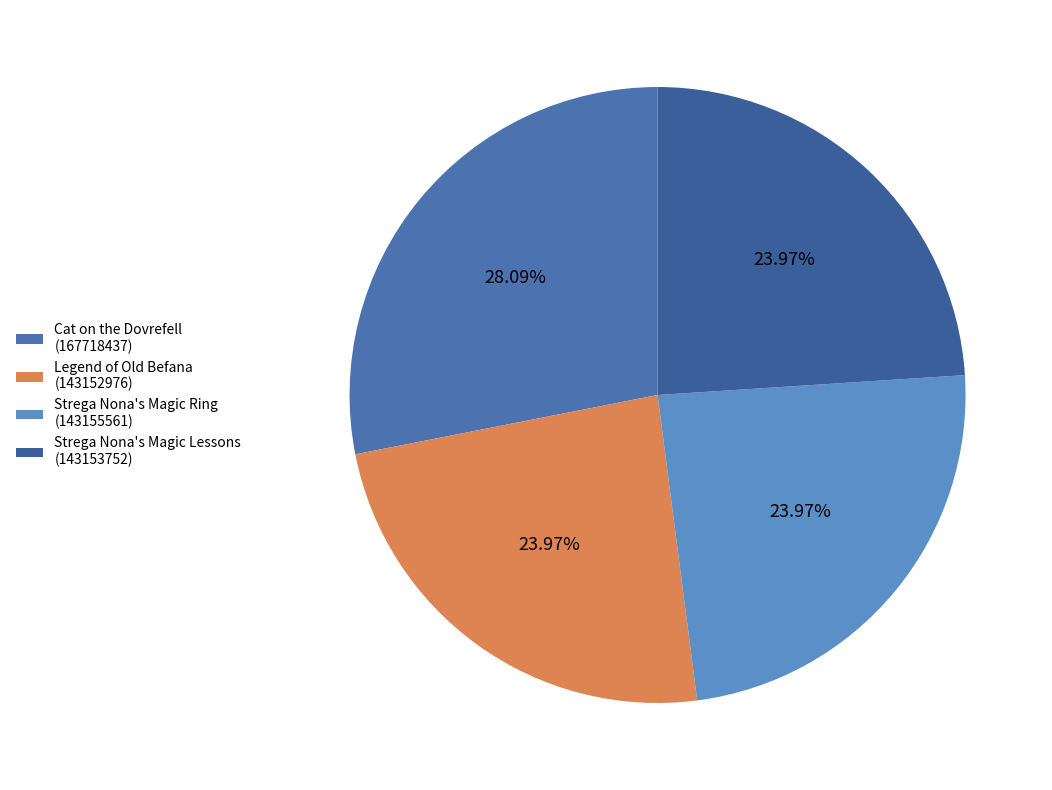

Rank the categories by value from lowest to highest.

Legend of Old Befana
(143152976), Strega Nona's Magic Lessons
(143153752), Strega Nona's Magic Ring
(143155561), Cat on the Dovrefell
(167718437)